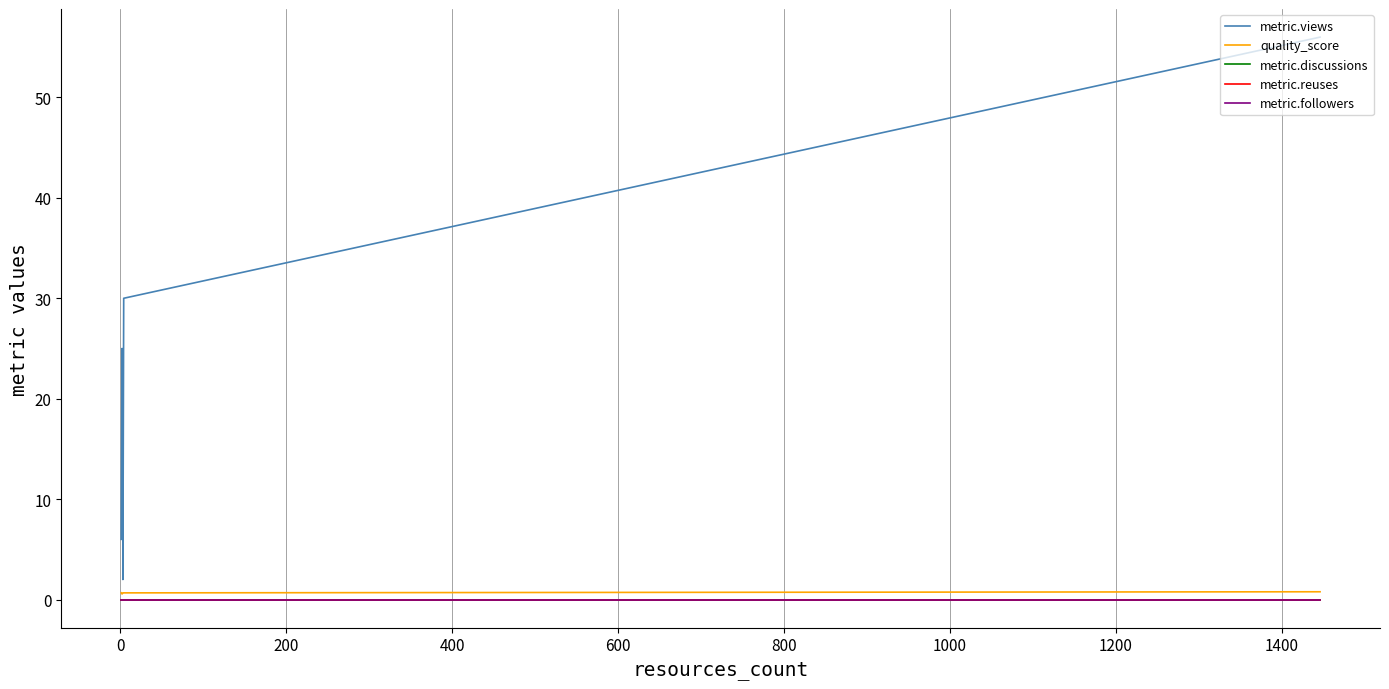

How many quality_score values are between 0 and 1?

6